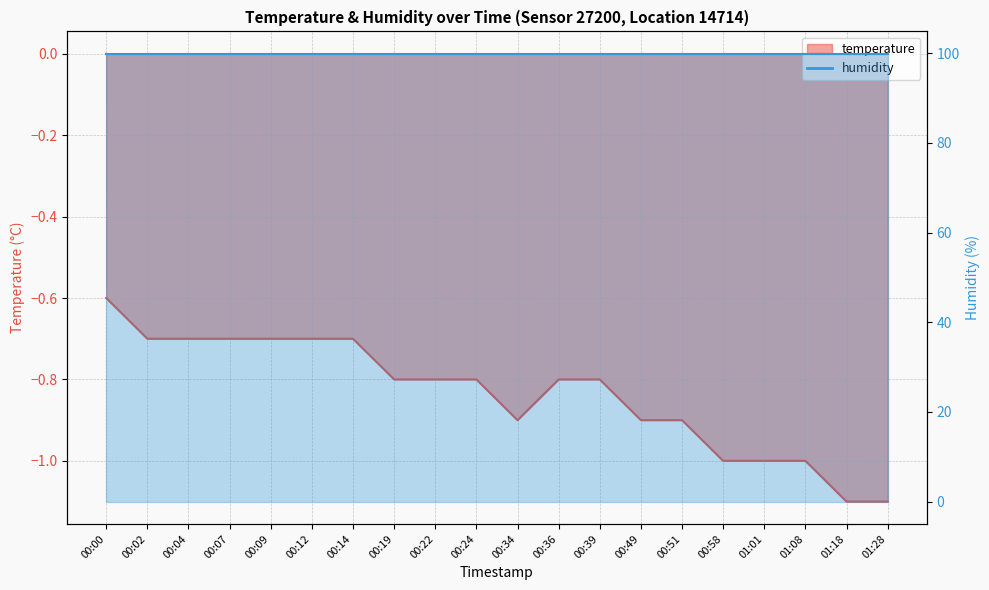

Where is the data nearest to the value 0?

00:00